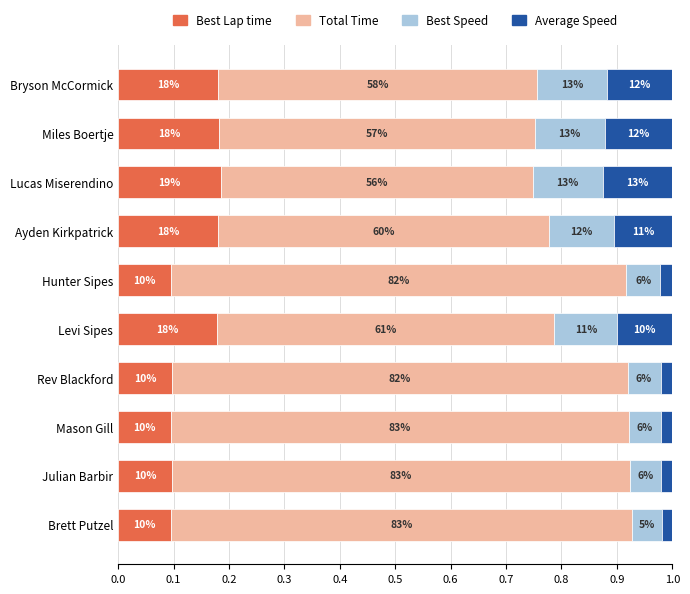

How many Best Lap time values are between 0 and 1?

10